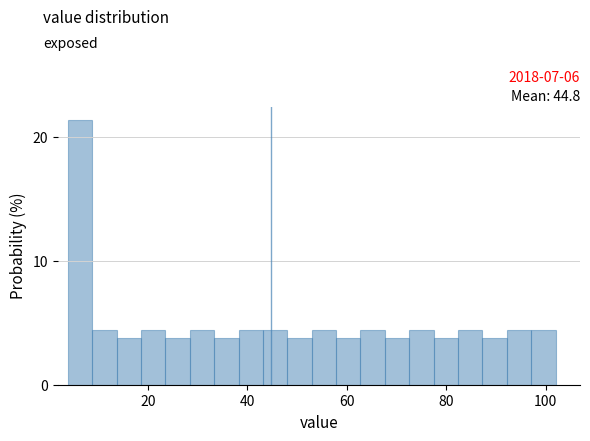

Around what value on the x-axis is the tallest bar? Give the approximate position of its centre, as read against the axis.

6